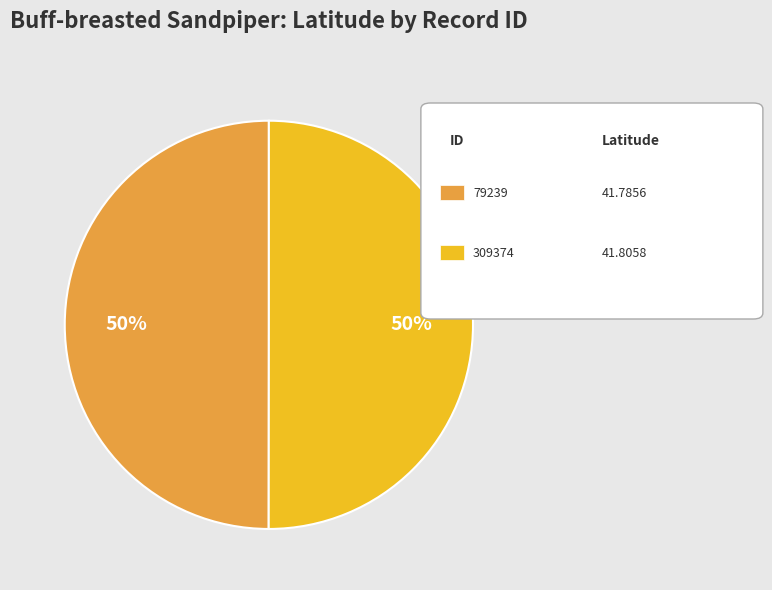

To the nearest percent, what is the average slice percentage?

50%